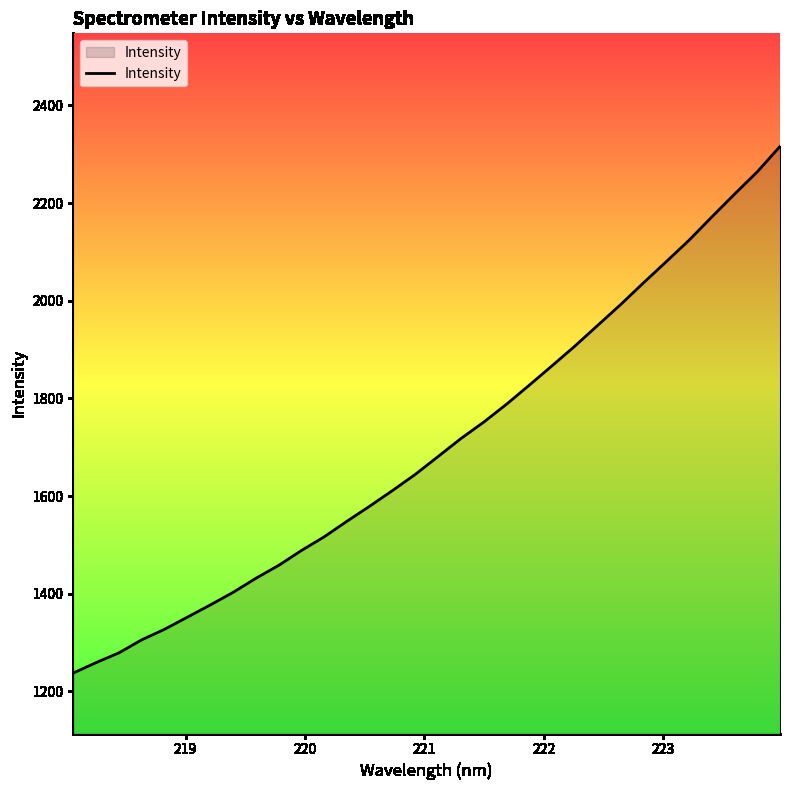

What is the minimum value shown in the chart?

1237.8